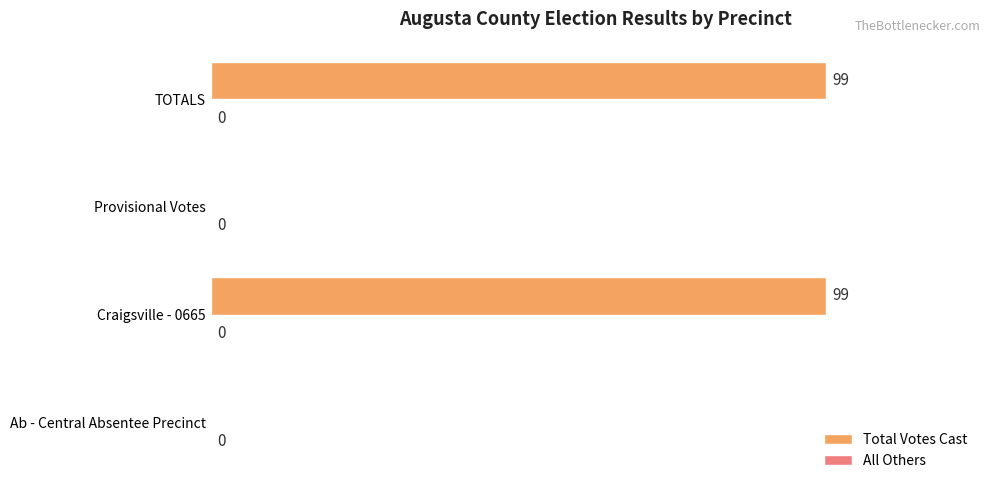

How many positive values are there?

2